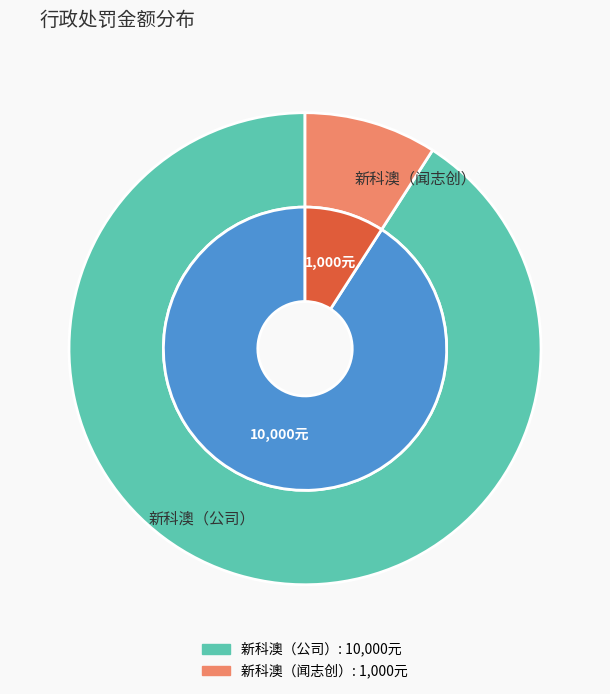

Is it true that 克拉玛依新科澳石油天然气技术股份有限公司闻志创 is 9% of the pie?

True